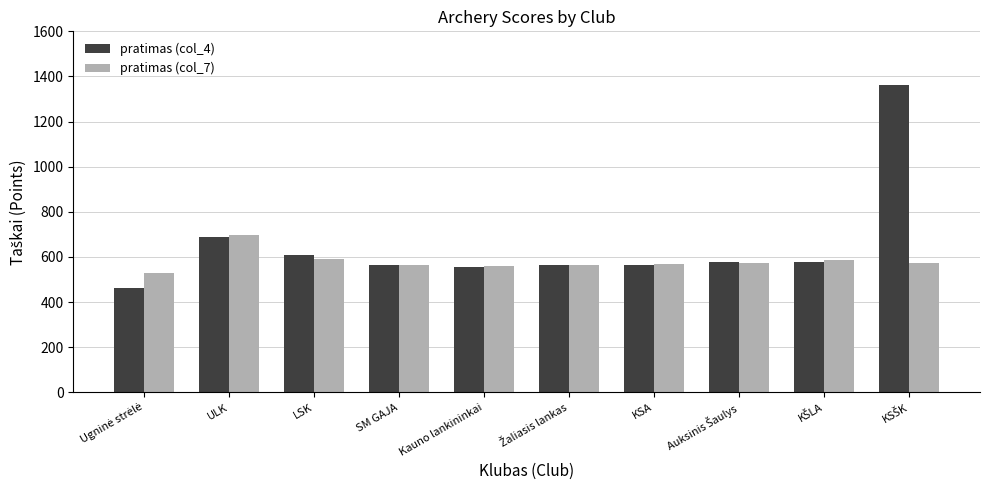

Is it true that pratimas (col_4) equals 376 at KSA?

False